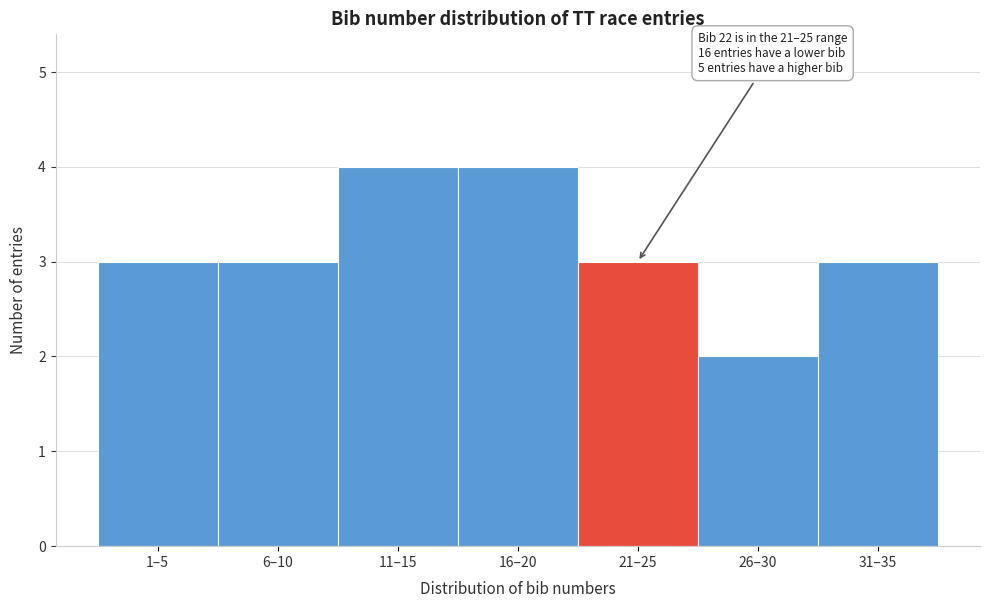

Reading left to right, extract all data points from this chart.

1–5=3	6–10=3	11–15=4	16–20=4	21–25=3	26–30=2	31–35=3